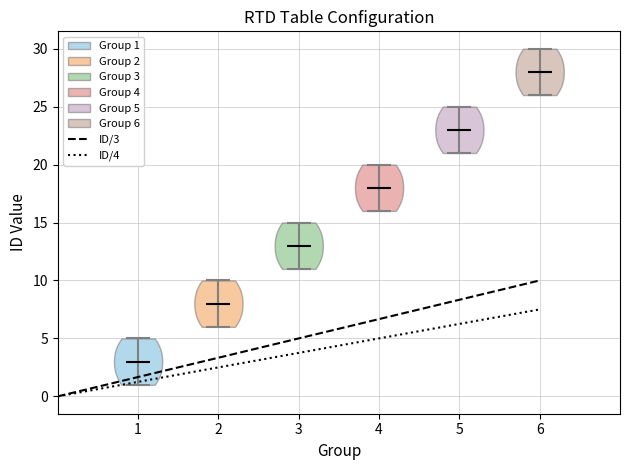

What is the lowest point the violin at x = 4 reaches on the y-axis? The values are not printed on the chart, so give them approximately, as read against the axis.

16